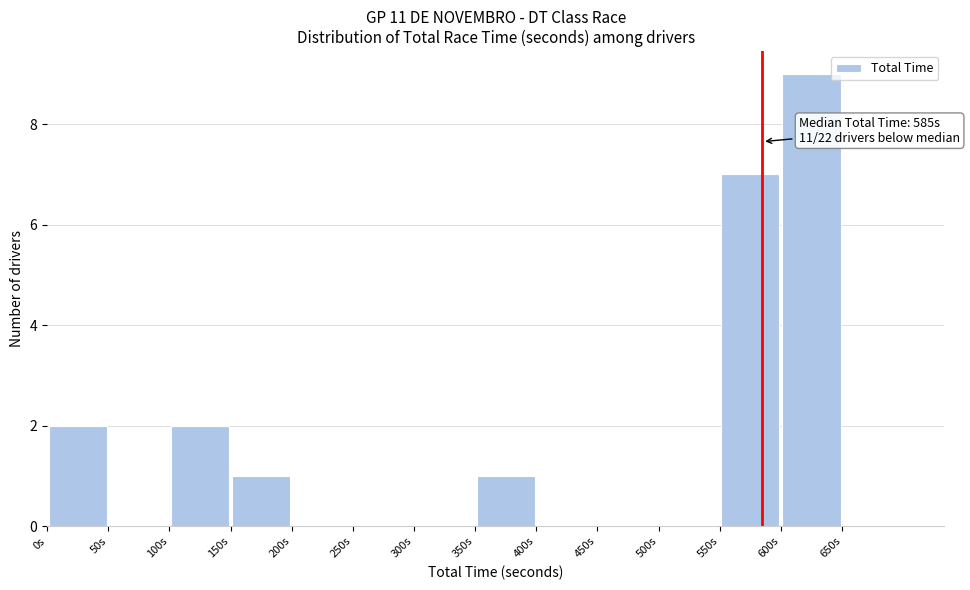

Over which range of the x-axis is the bar tallest?

600 to 650